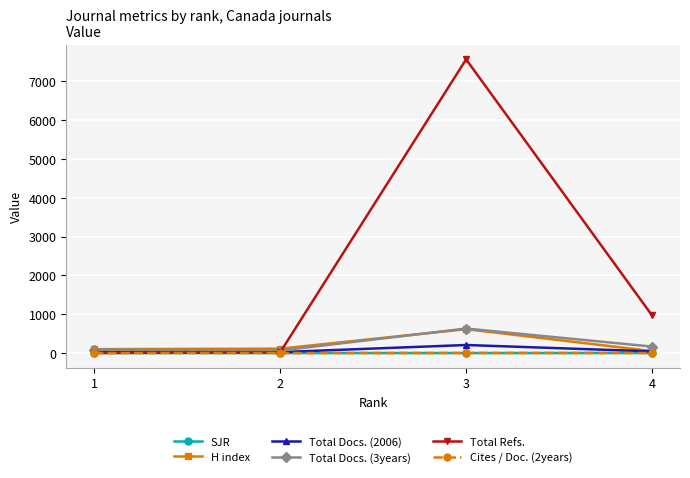

At which category does Total Docs. (3years) reach its first local peak?

3